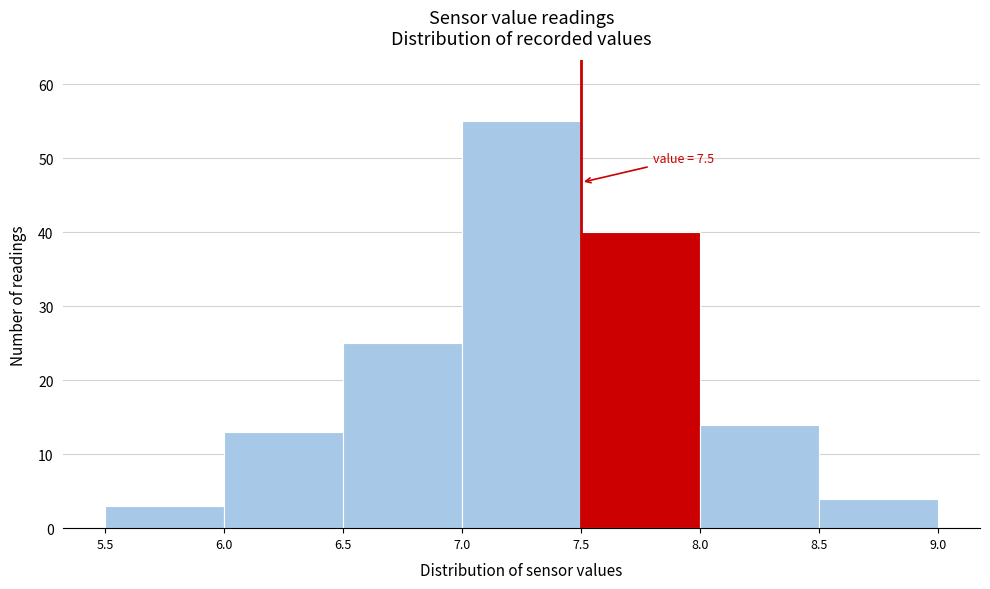

Which range on the x-axis has the tallest bar?

7.0 to 7.5